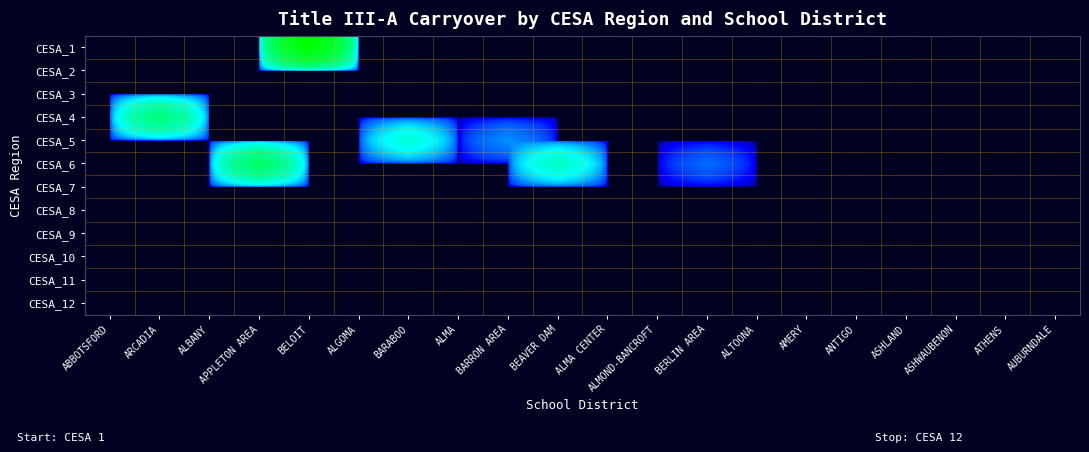

What is the spread (max minus min) of values at BELOIT?

154503.6